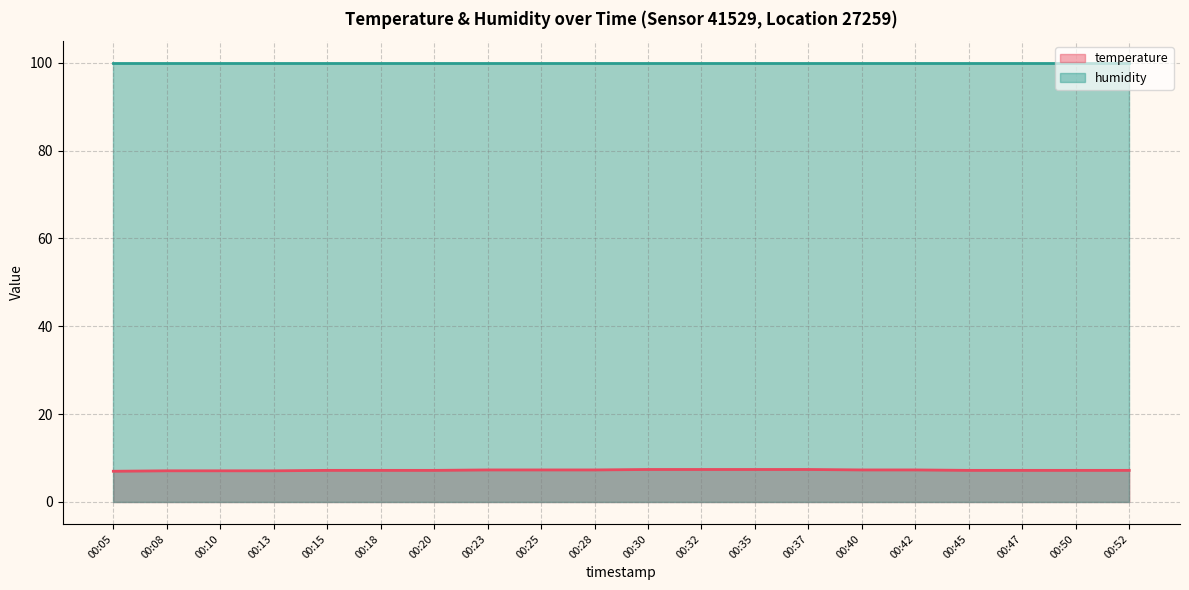

Is the value of temperature line at 00:28 greater than the value of humidity line at 00:40?

No